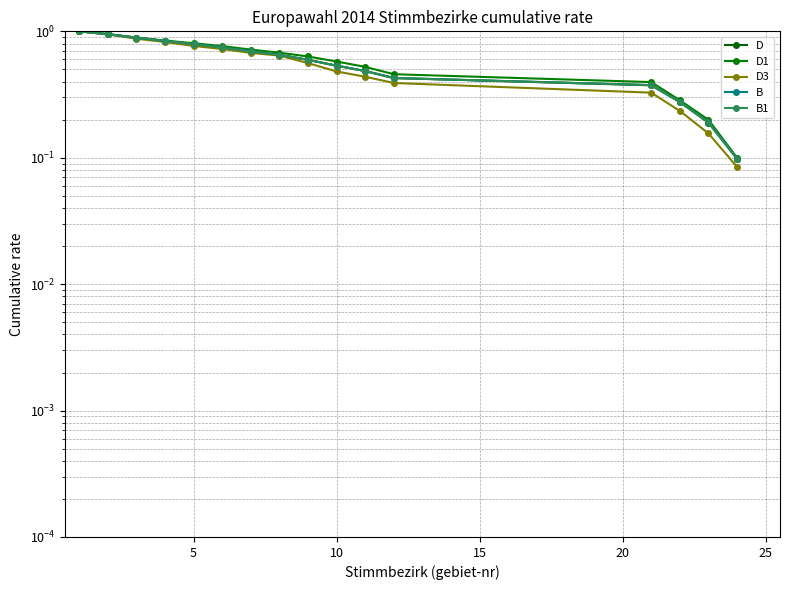

How many data points does each series have?

16